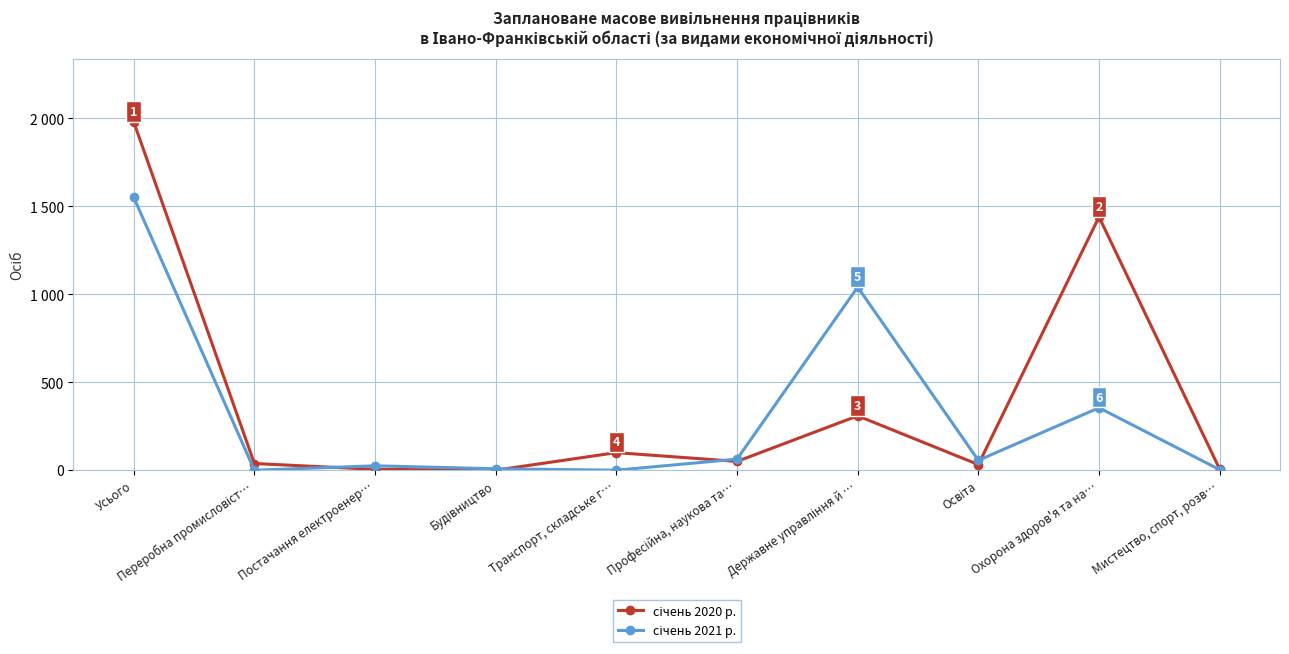

Is the value of січень 2020 р. at Усього greater than the value of січень 2021 р. at Будівництво?

Yes